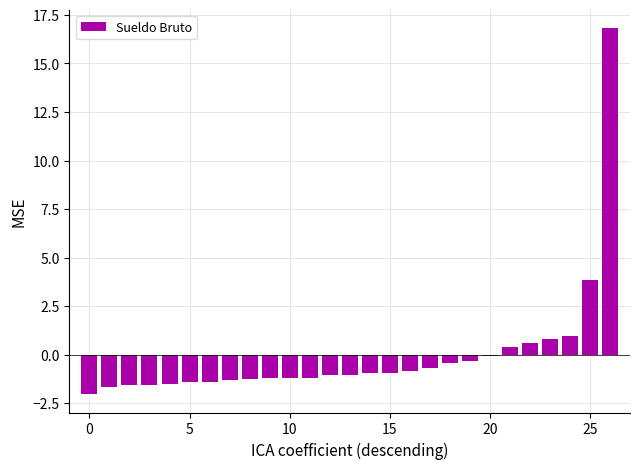

What is the maximum value shown in the chart?

16.8